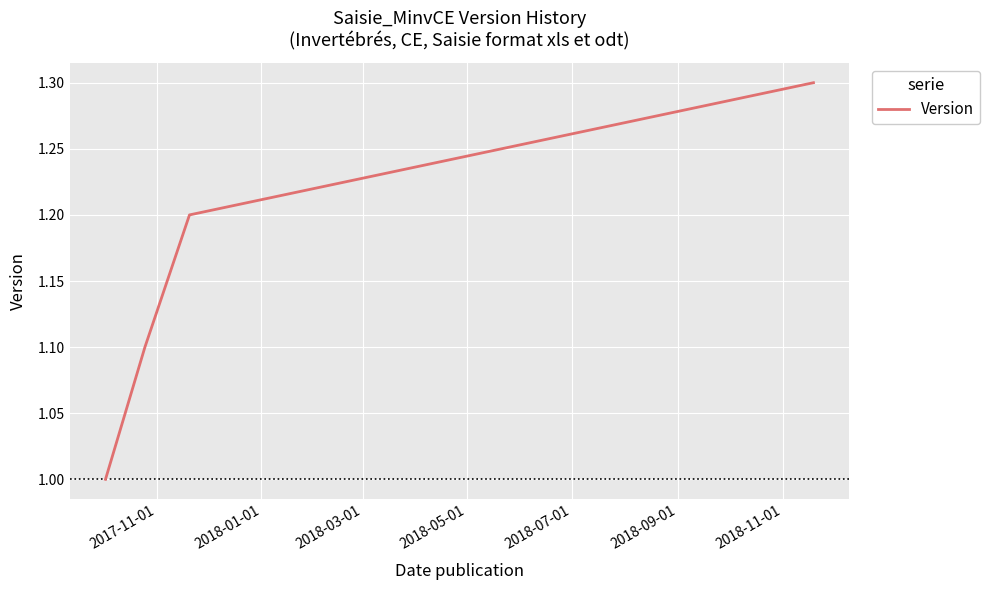

What is the sum of all values?

4.6